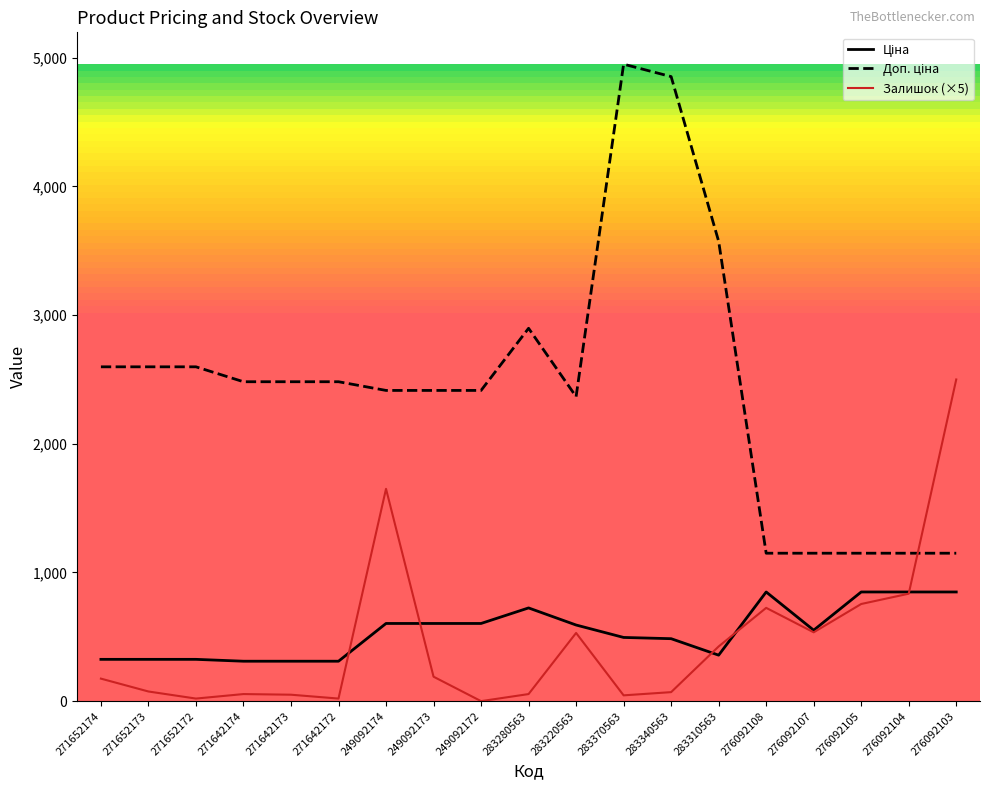

What is the spread (max minus min) of values at 276092108?

424.7